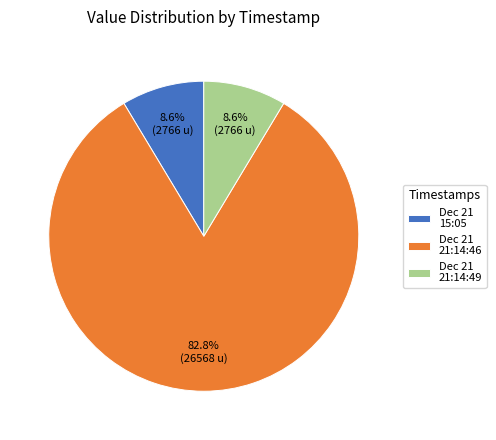

To the nearest percent, what is the difference between the largest and smallest slice percentages?

74%